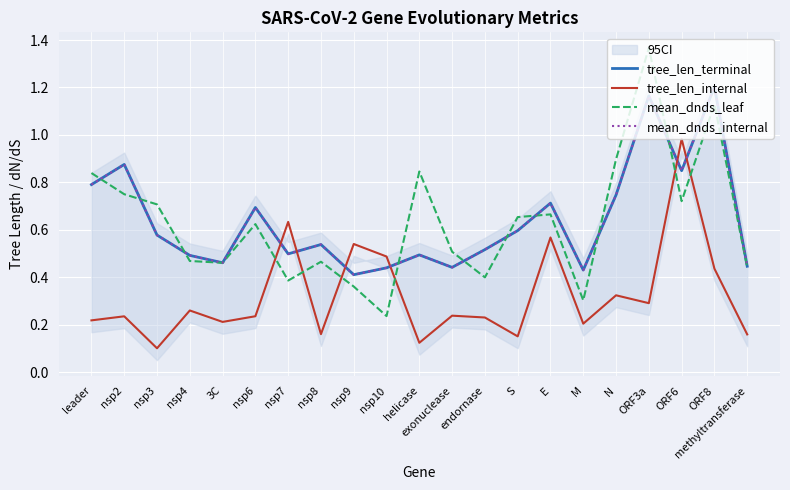

What is the average value of the tree_len_terminal series?

0.6